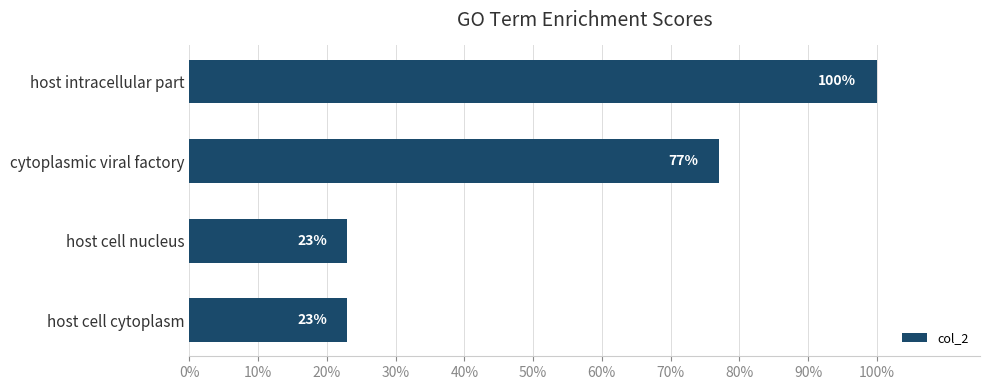

What is the average value?

0.6